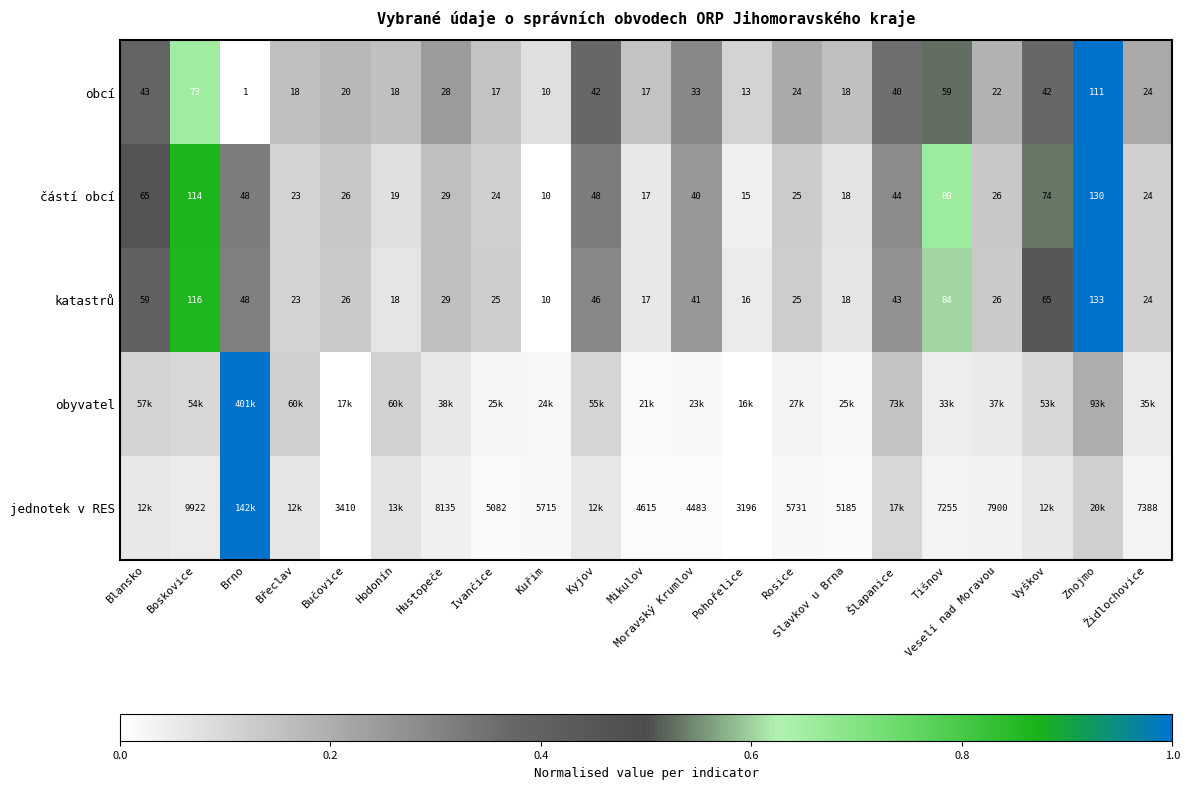

How many categories are shown in the chart?

21